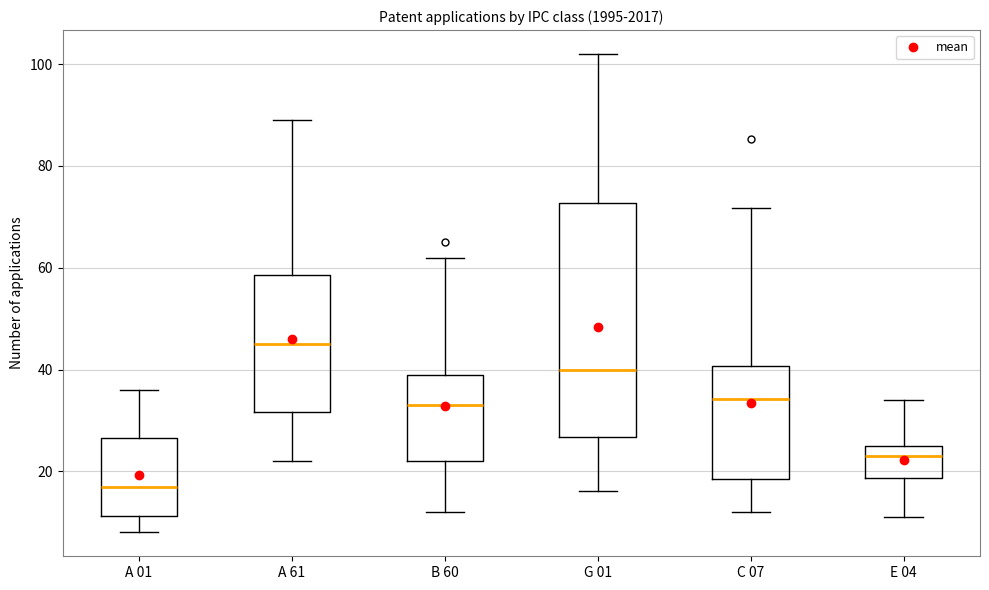

Which box is the tallest, from its lower edge to its upper edge?

G 01